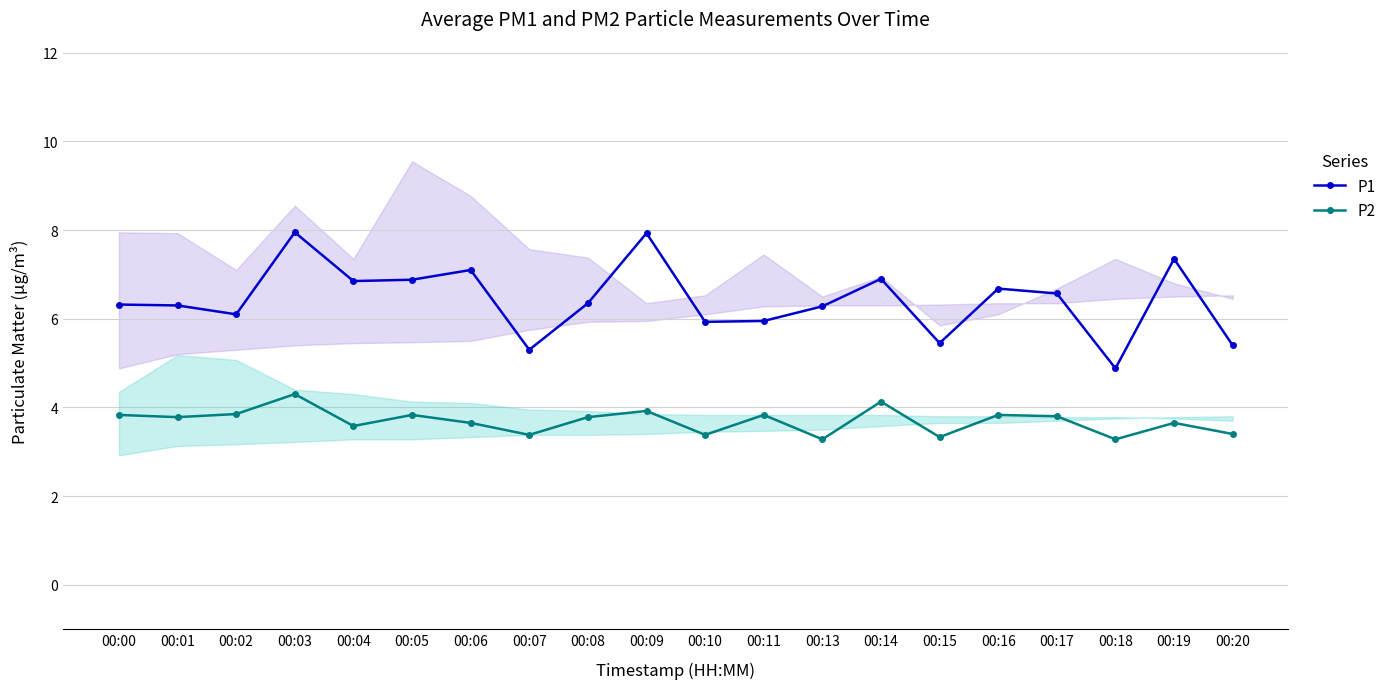

Reading right to left, what are all the values shown in this chart?

P1: 5.4	7.3	4.9	6.6	6.7	5.5	6.9	6.3	6.0	5.9	7.9	6.3	5.3	7.1	6.9	6.8	8.0	6.1	6.3	6.3
P2: 3.4	3.6	3.3	3.8	3.8	3.3	4.1	3.3	3.8	3.4	3.9	3.8	3.4	3.6	3.8	3.6	4.3	3.9	3.8	3.8